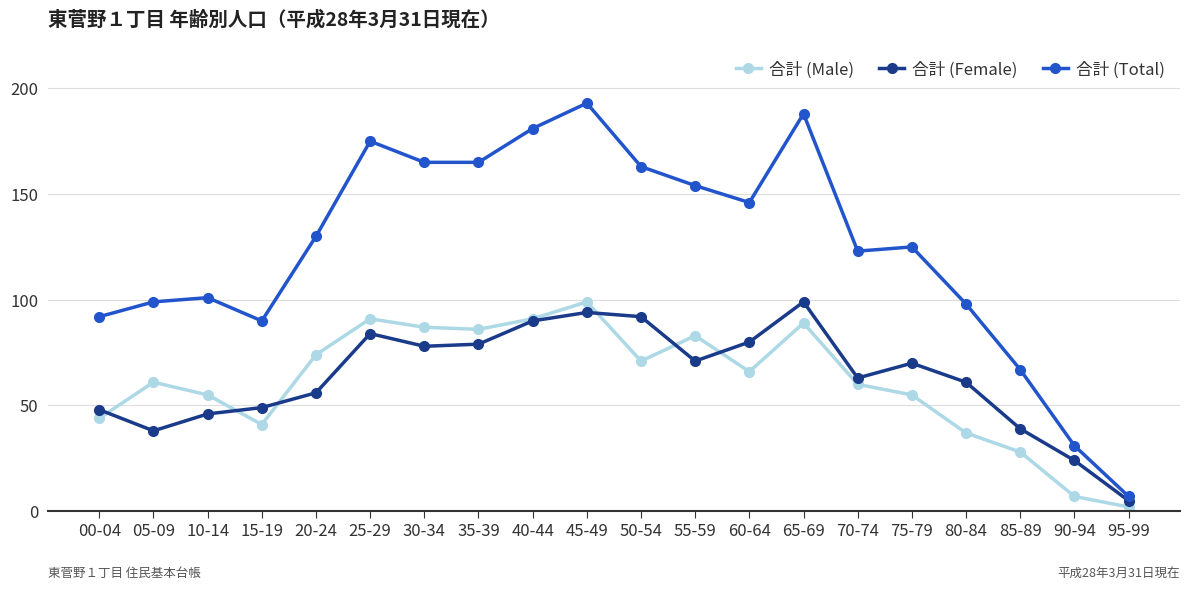

What is the maximum value for 合計 (Female)?

99